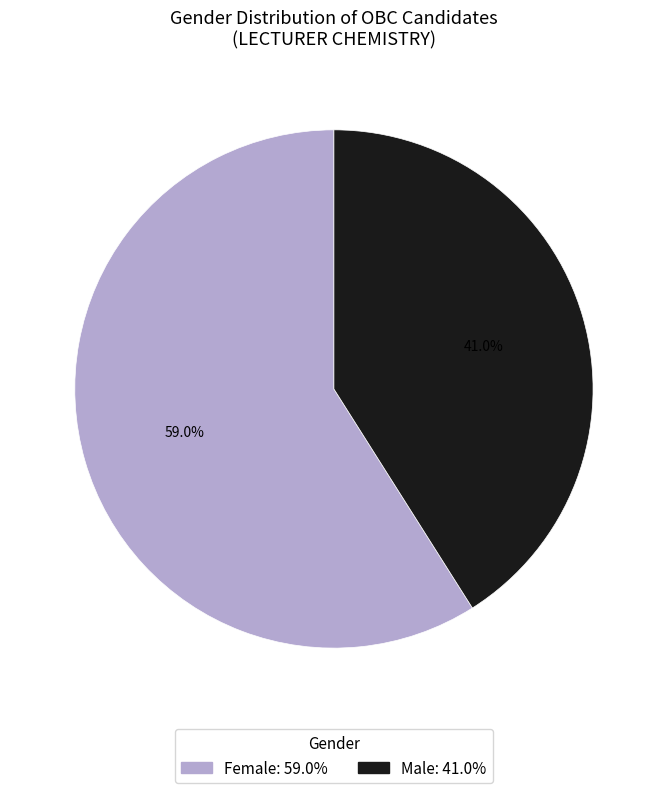

How many segments does this pie chart have?

2